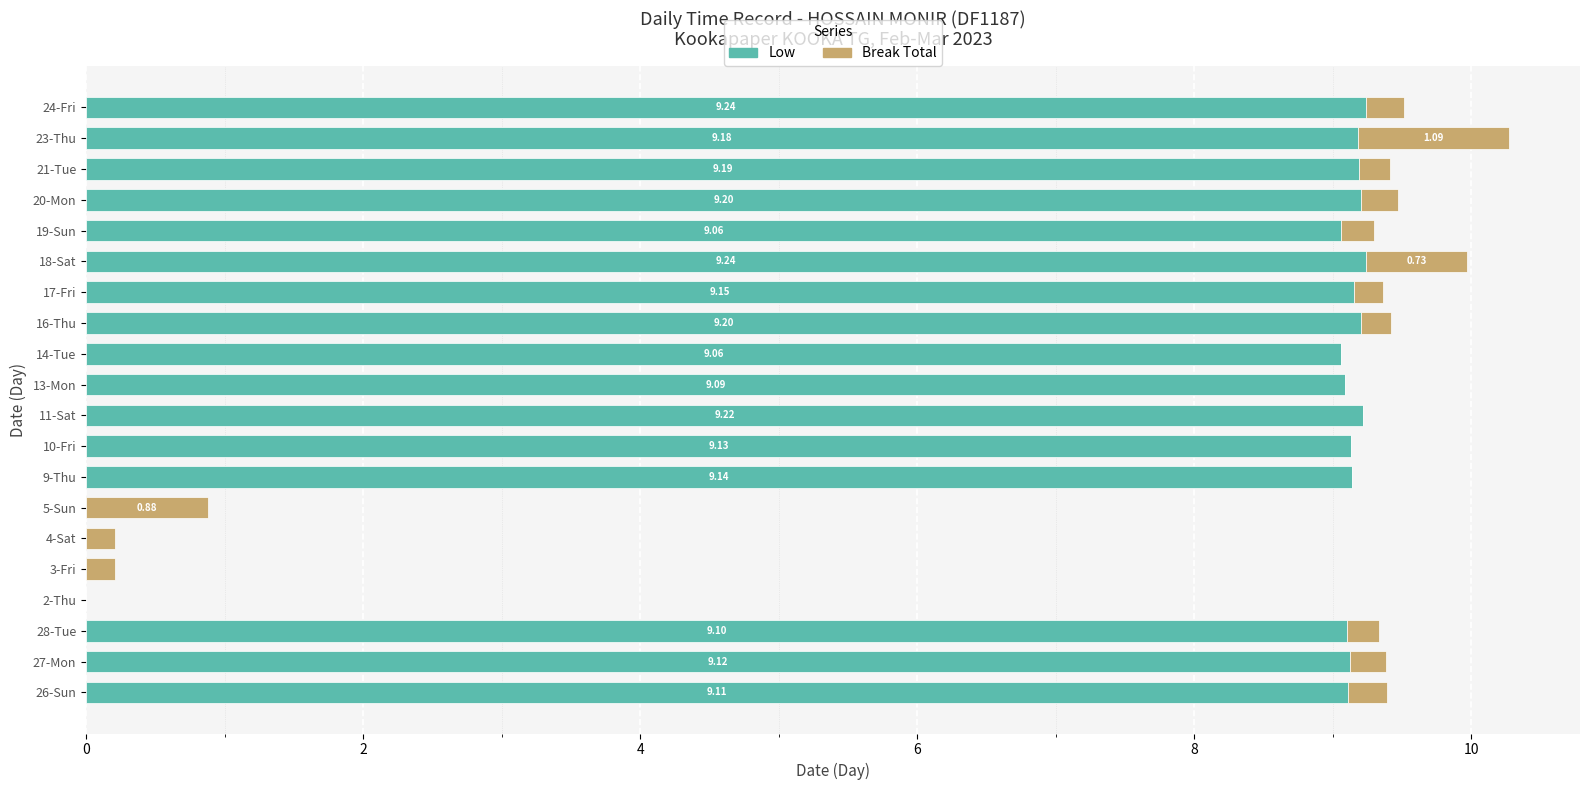

What is the total value across all series at 28-Tue?

9.3